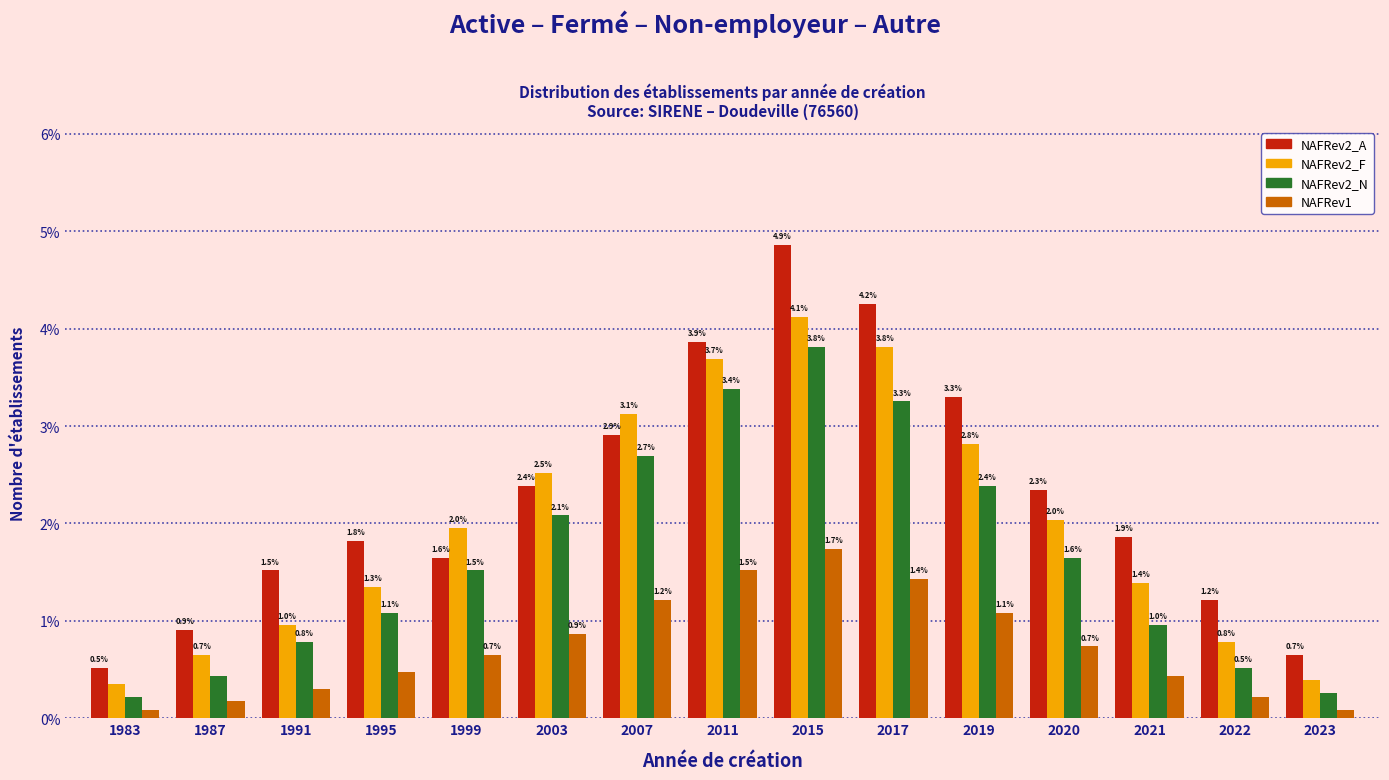

Read the NAFRev2_N value at 2011.

3.4